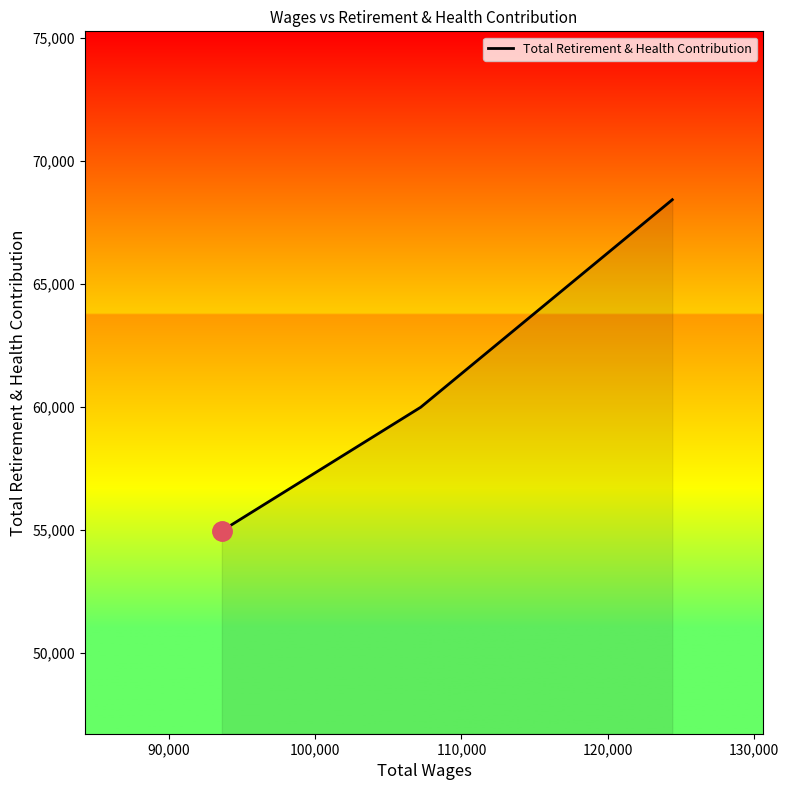

What is the smallest value displayed?

54974.0